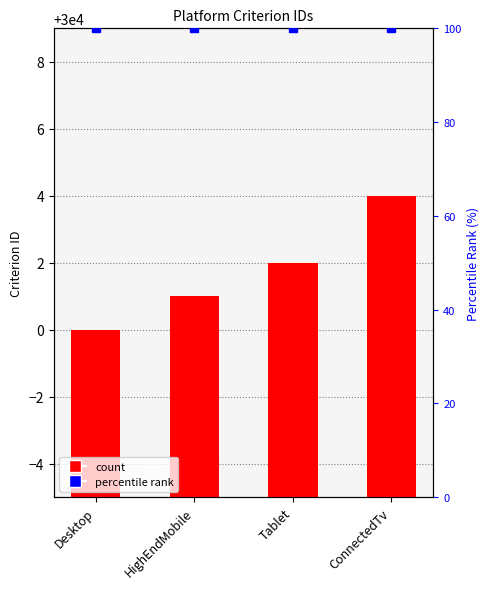

How many values exceed 30002?

1